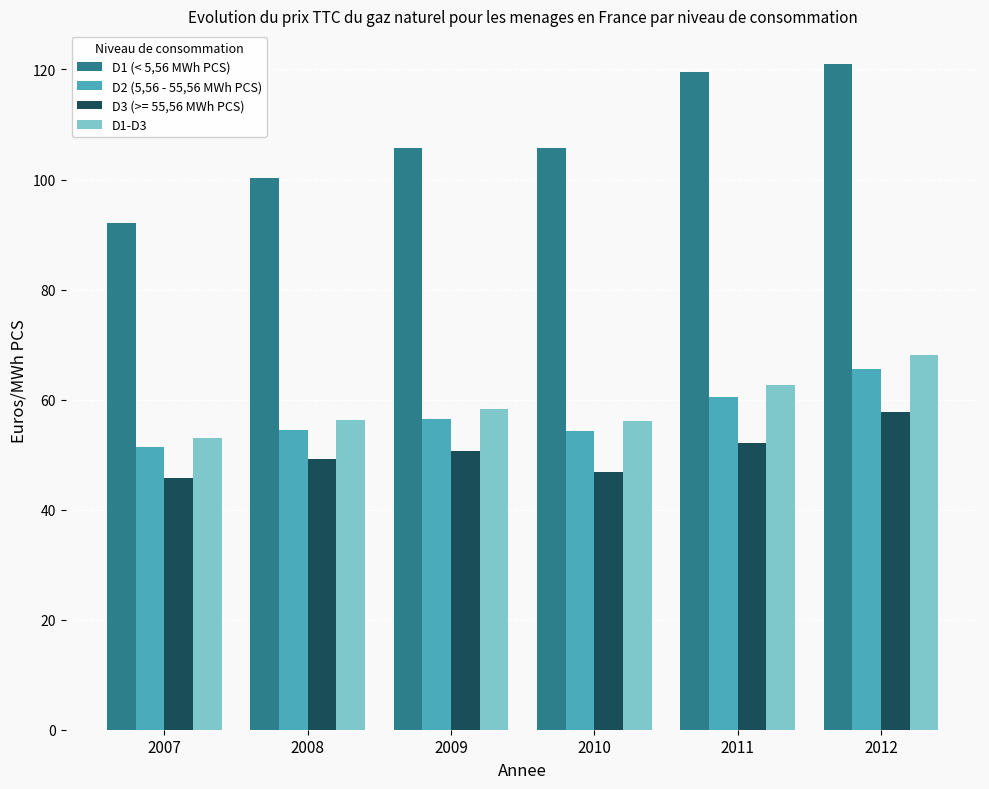

The D2 (5,56 - 55,56 MWh PCS) series shows 13.5 at 2007. True or false?

False